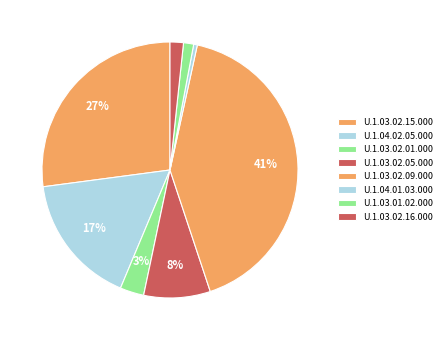

Does any single category account for the majority?

No